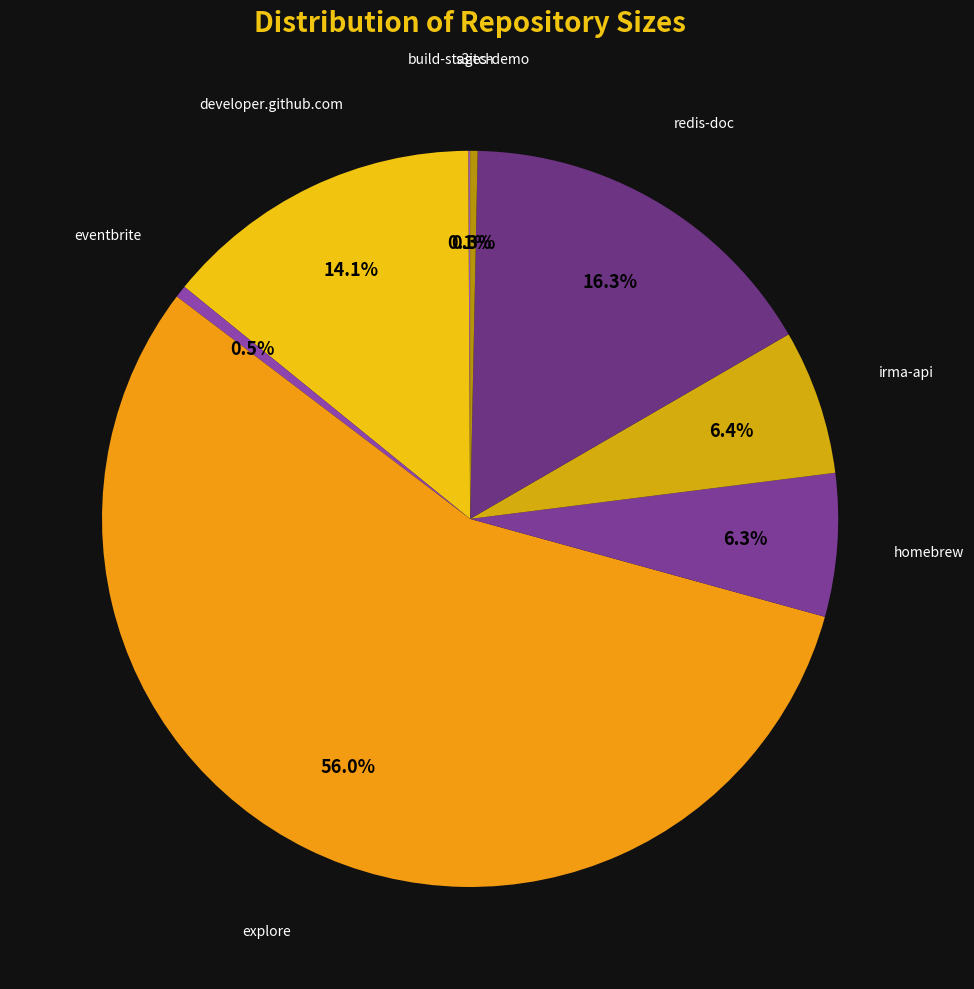

Is it true that s3itch is 0% of the pie?

True